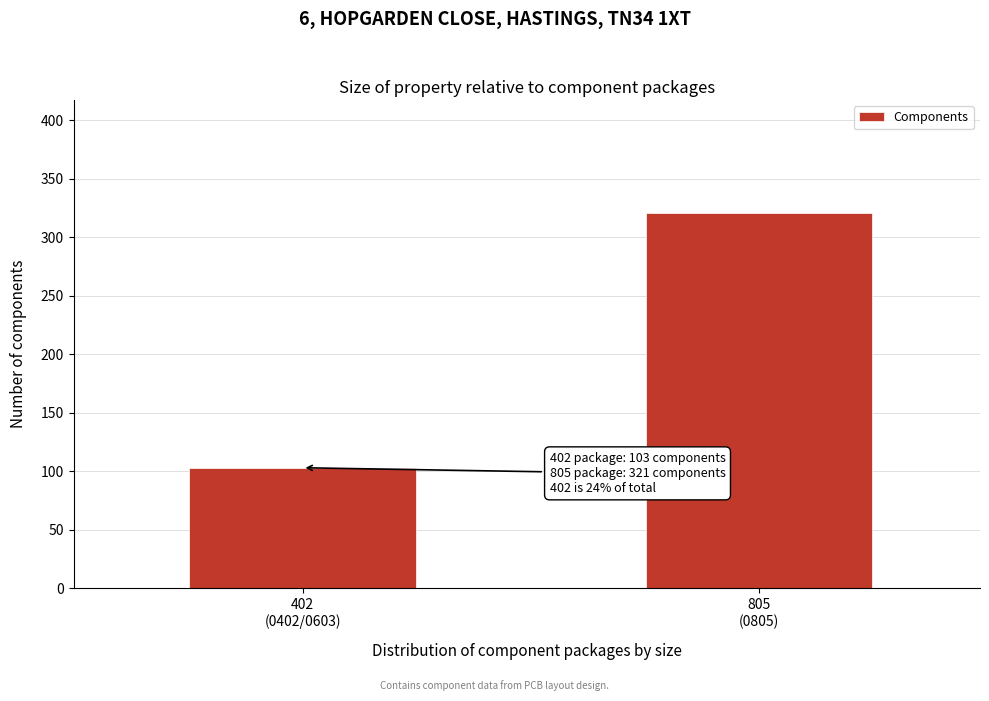

Reading left to right, transcribe all the data shown in this chart.

103	321